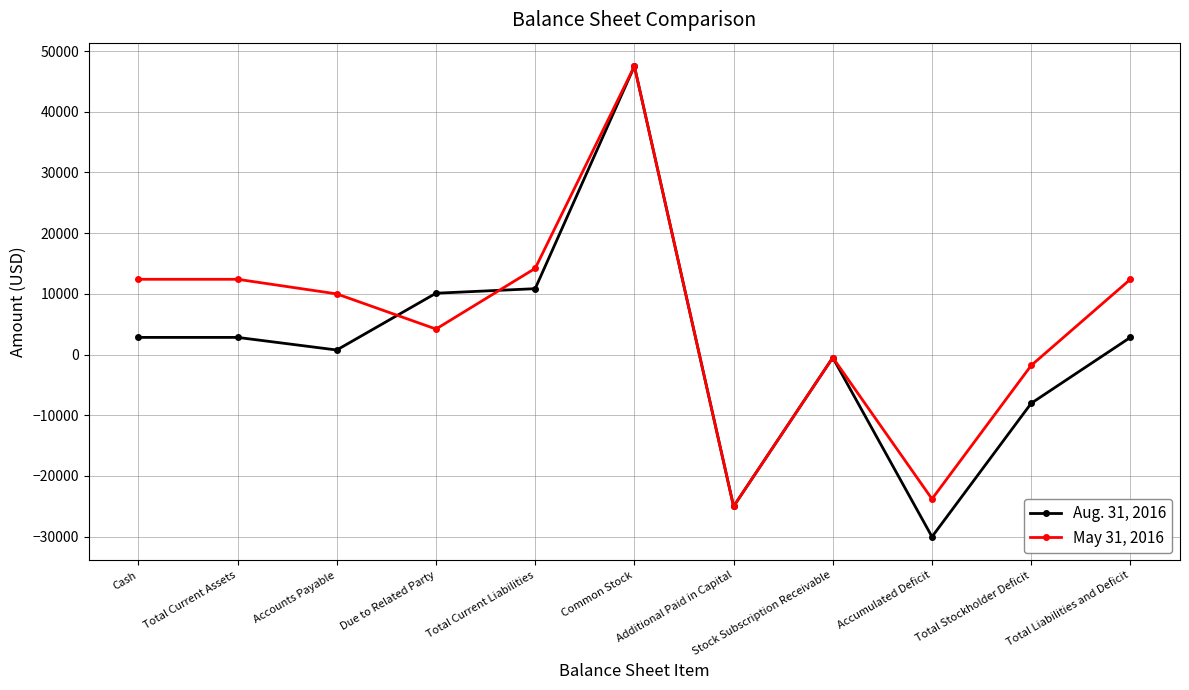

At which category is the sum across all series the highest?

Common Stock